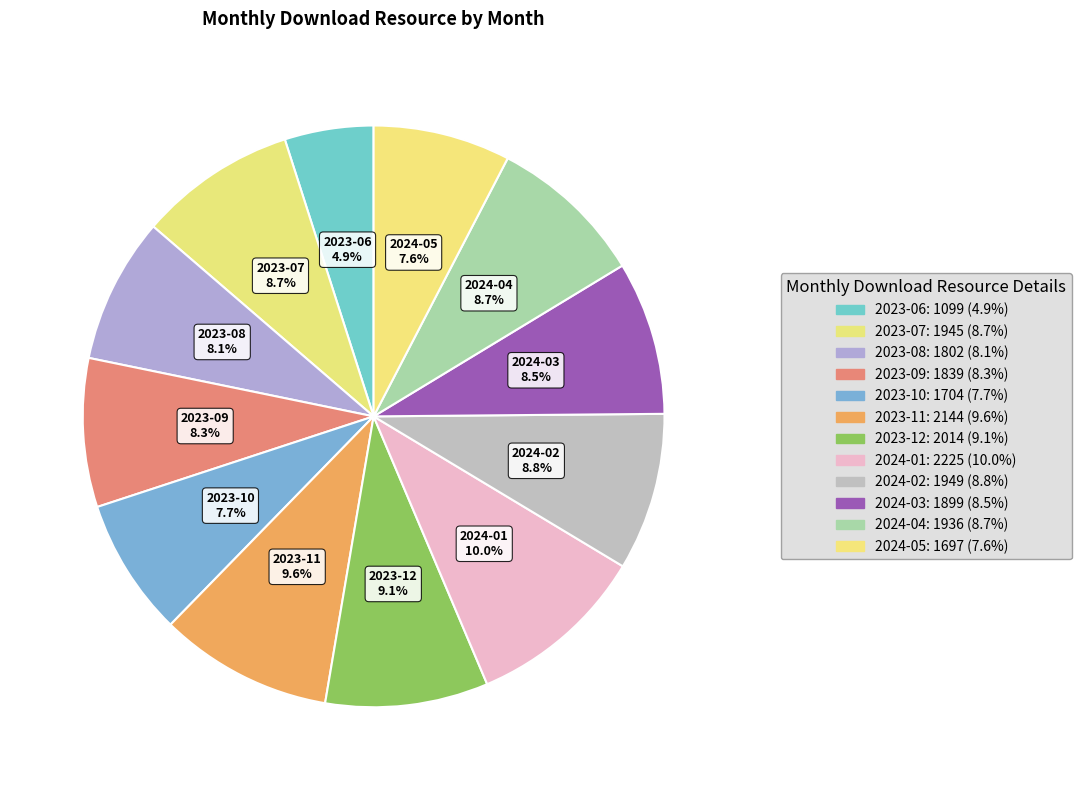

Count the number of slices in the pie.

12